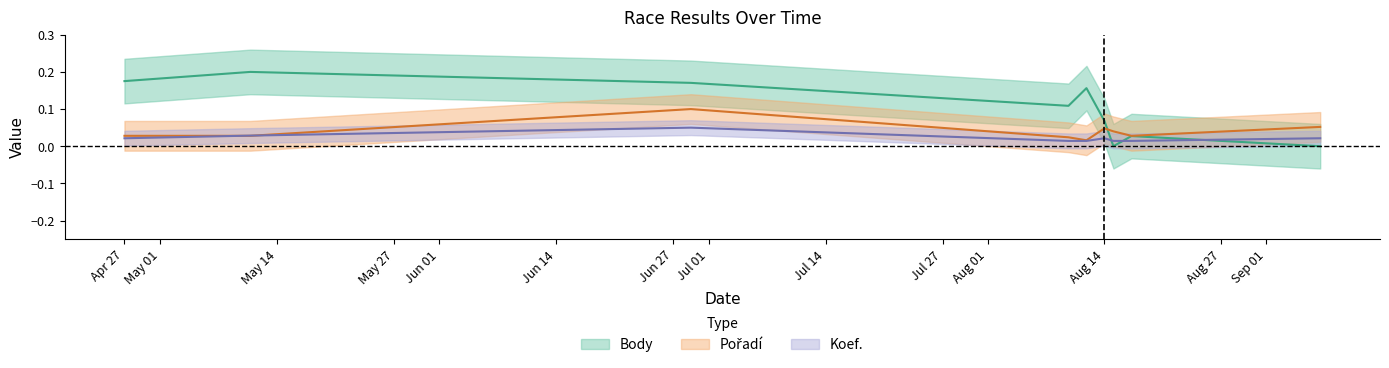

Which label corresponds to the largest value in the chart?

2019-05-11